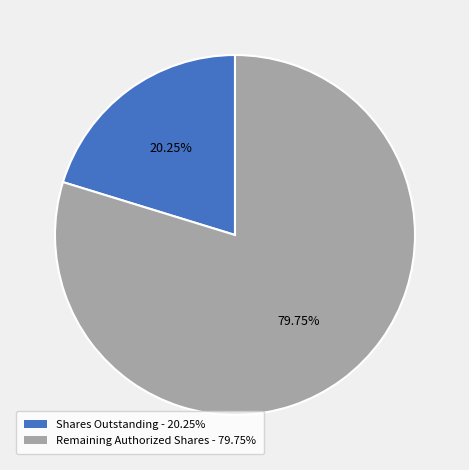

Is there any slice that represents more than half of the pie?

Yes